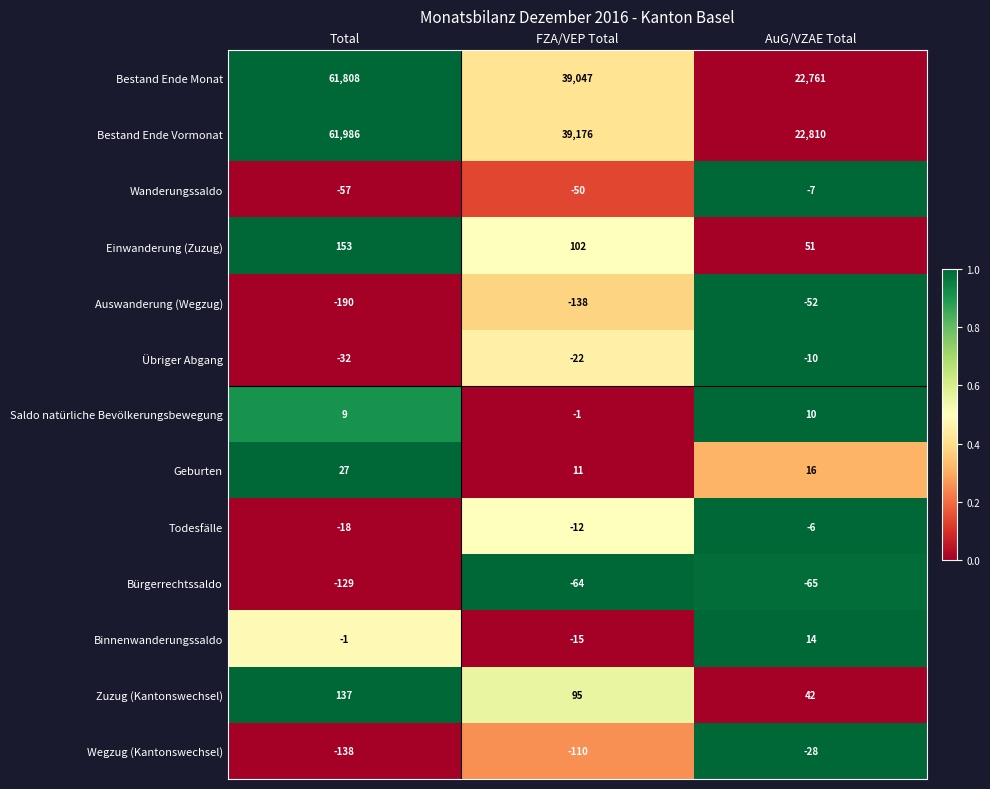

Is it true that Bestand Ende Vormonat equals 12087 at AuG/VZAE Total?

False